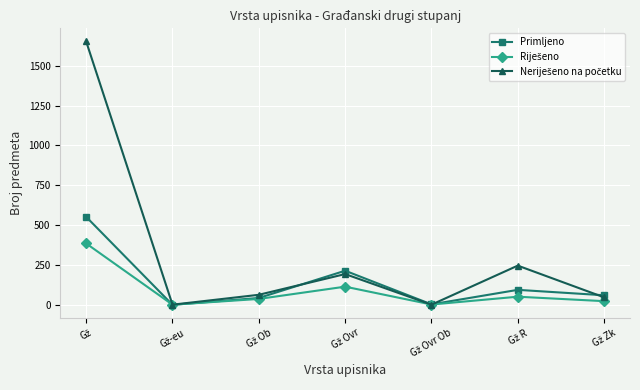

What is the maximum value for Primljeno?

552